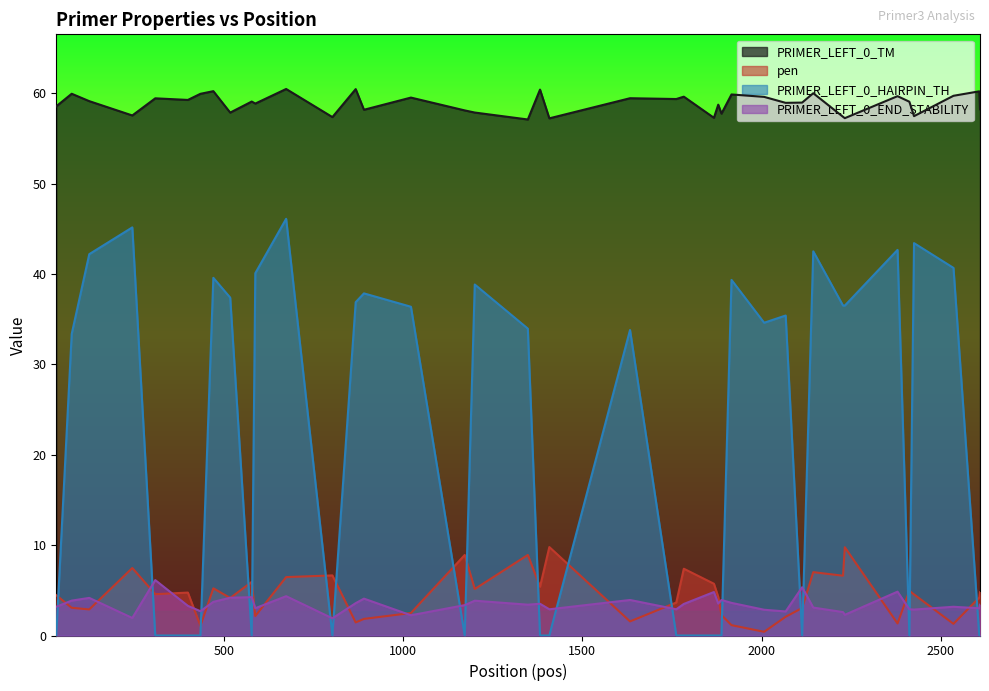

What is the difference between the maximum and second lowest values in the PRIMER_LEFT_0_HAIRPIN_TH series?

46.1